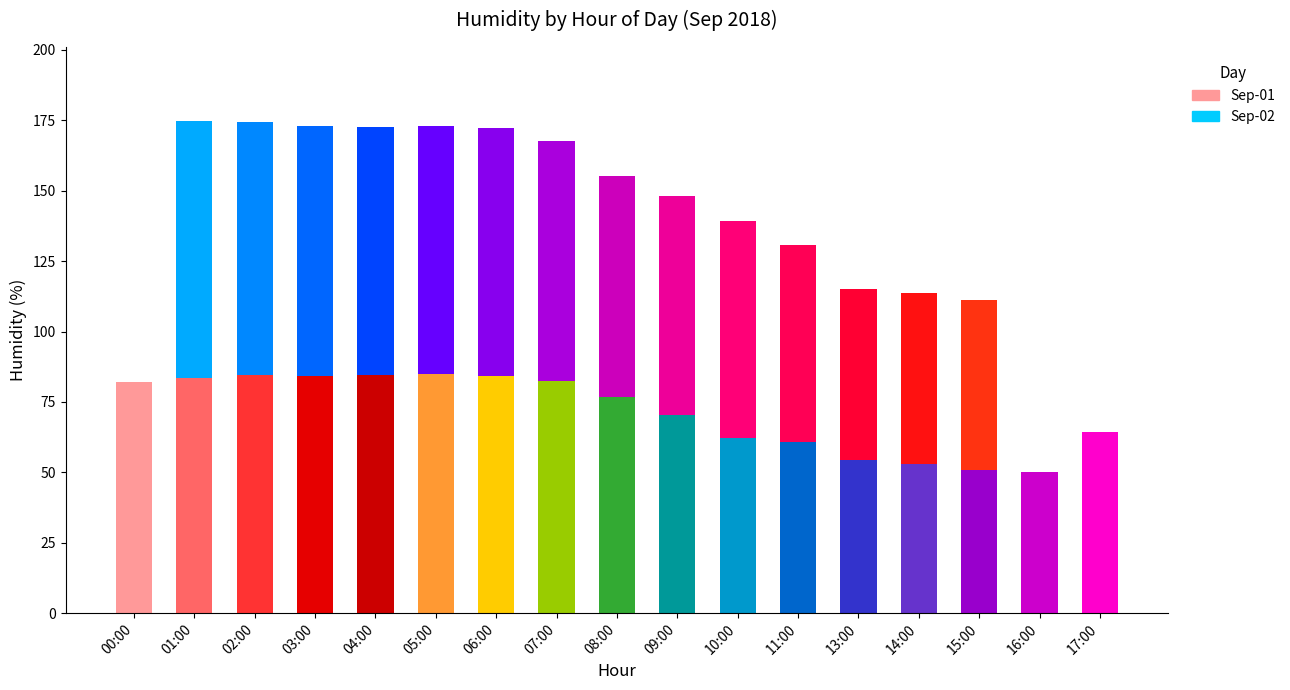

What is the label of the 6th bar from the right?

11:00